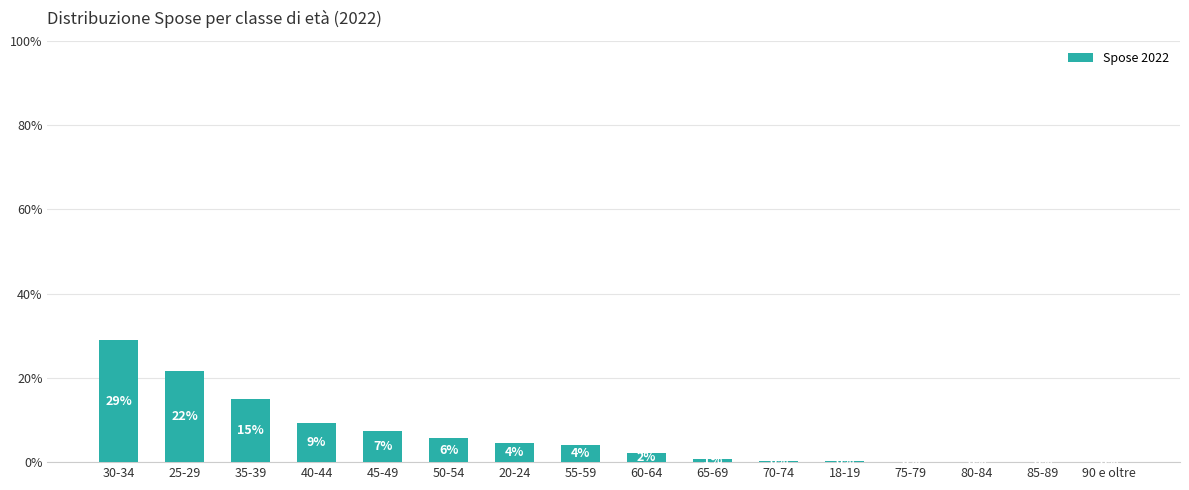

Where does the data first go above 3?

30-34